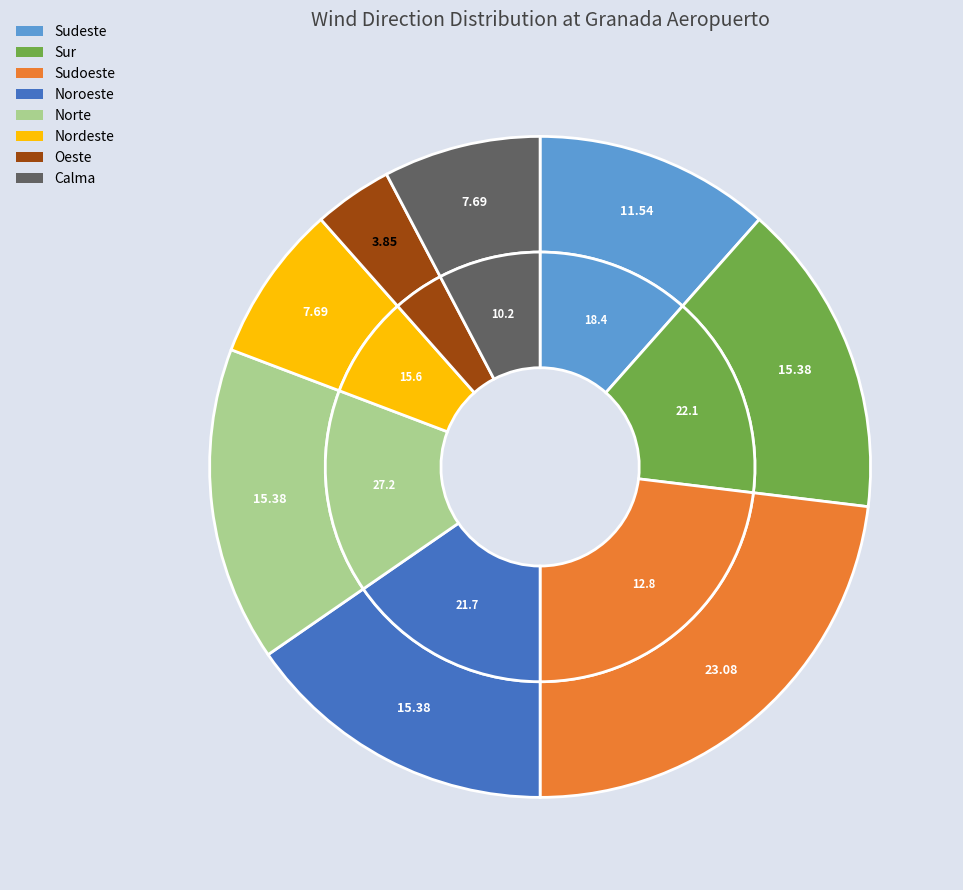

How many slices are in this pie chart?

8